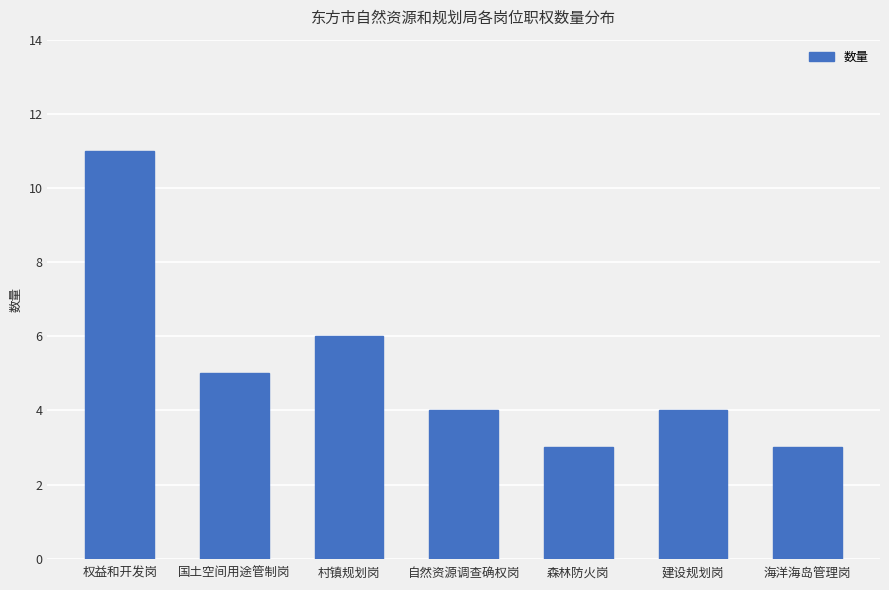

How many categories are shown in the chart?

7